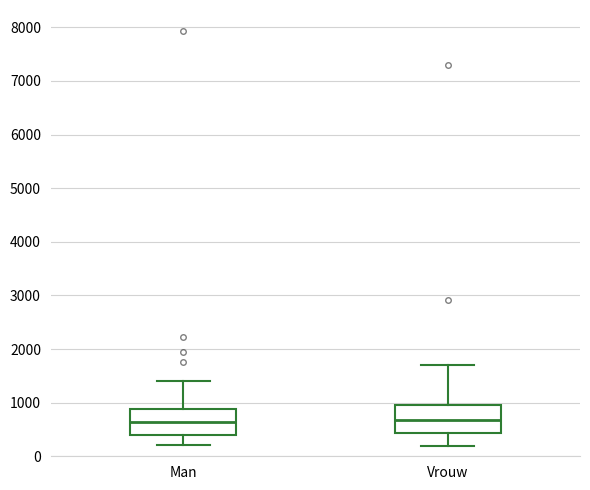

Reading left to right, read every box against the y-axis: the position of its median line, the range the box covers, and the ends of its whiskers. The values are not printed on the chart, so give them approximately, as read against the axis.

Man: median 600, box 400 to 900, whiskers 200 to 1400
Vrouw: median 700, box 400 to 1000, whiskers 200 to 1700